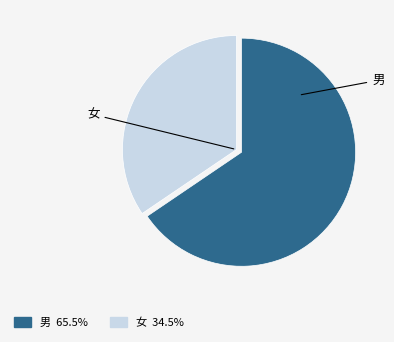

Does any single category account for the majority?

Yes